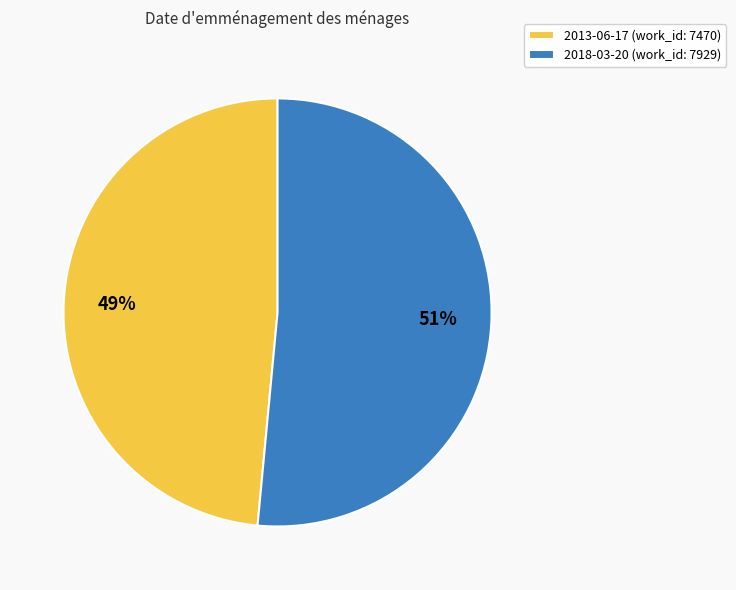

Which has a higher value, 2013-06-17 or 2018-03-20?

2018-03-20